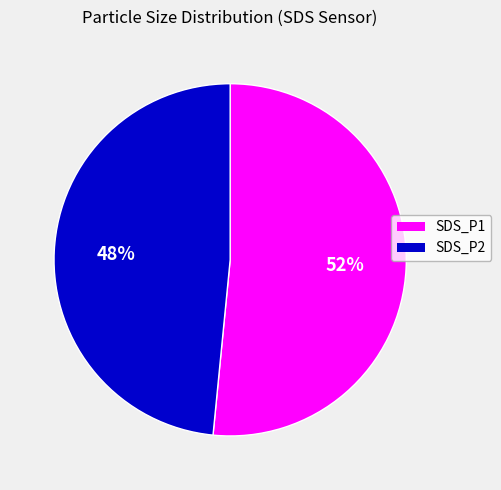

To the nearest percent, what is the average slice percentage?

50%